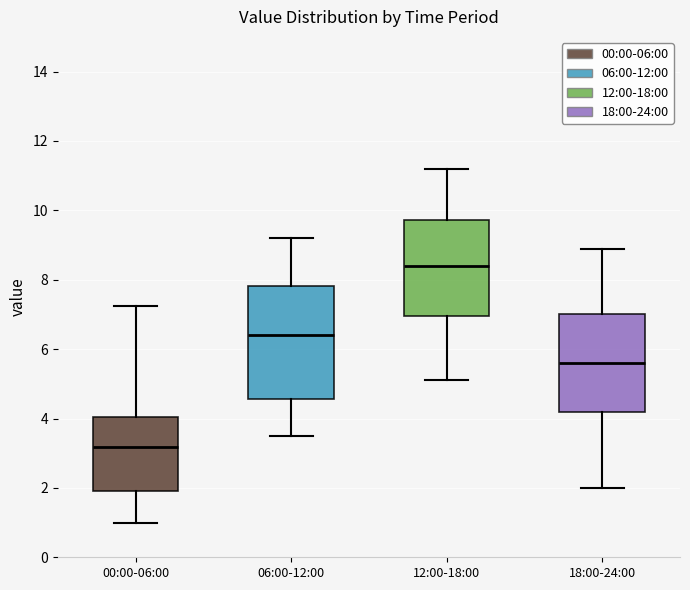

Where is the upper edge of the box for 06:00-12:00 on the y-axis? The values are not printed on the chart, so give them approximately, as read against the axis.

7.8